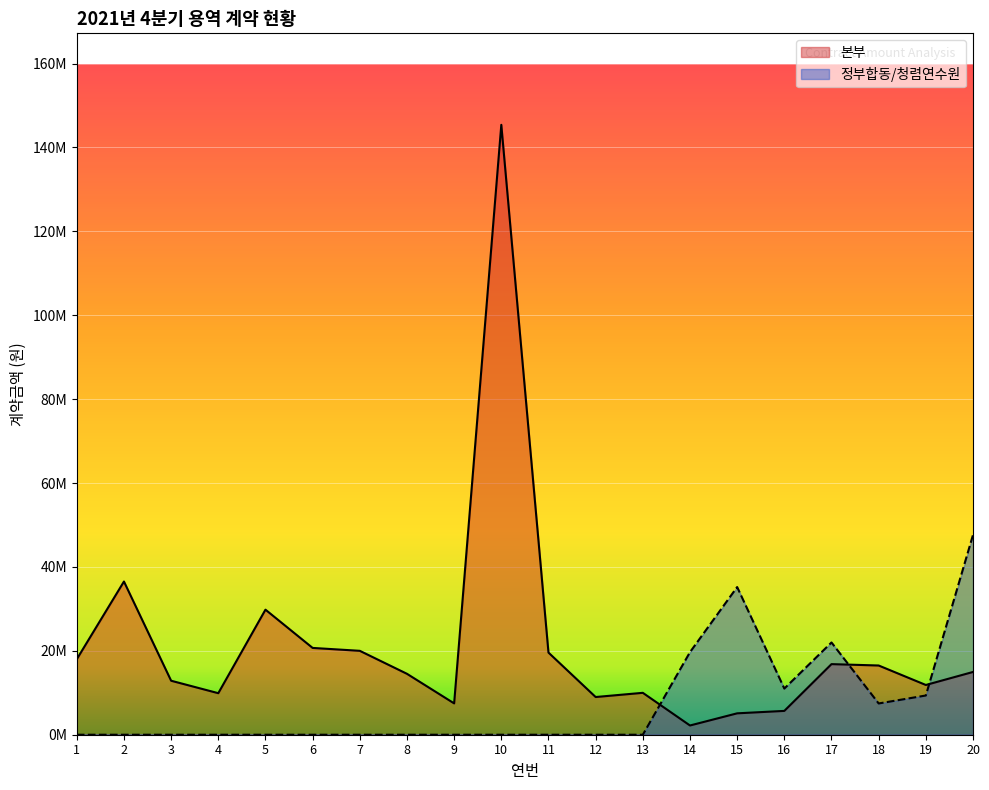

Rank the series at 10 from highest to lowest value.

본부, 정부합동/청렴연수원